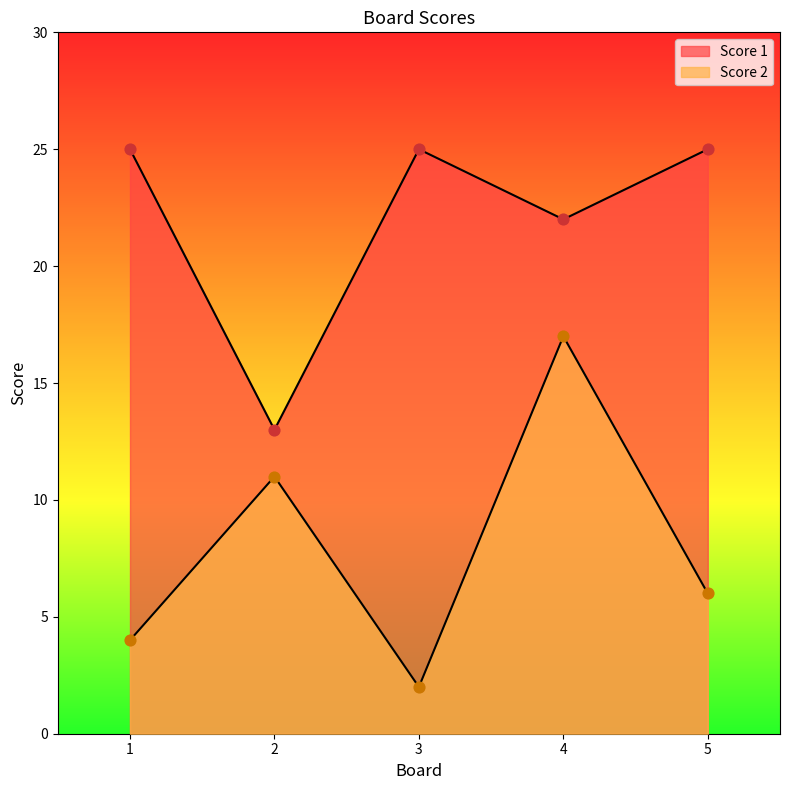

What is the total value across all series at 2?

24